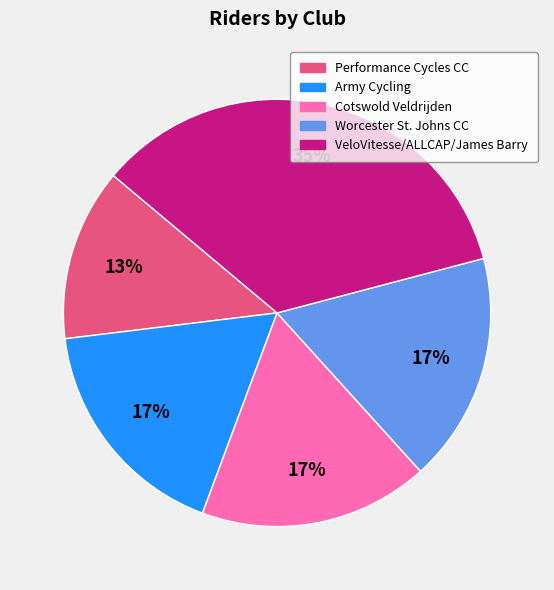

Is it true that Performance Cycles CC is 23% of the pie?

False